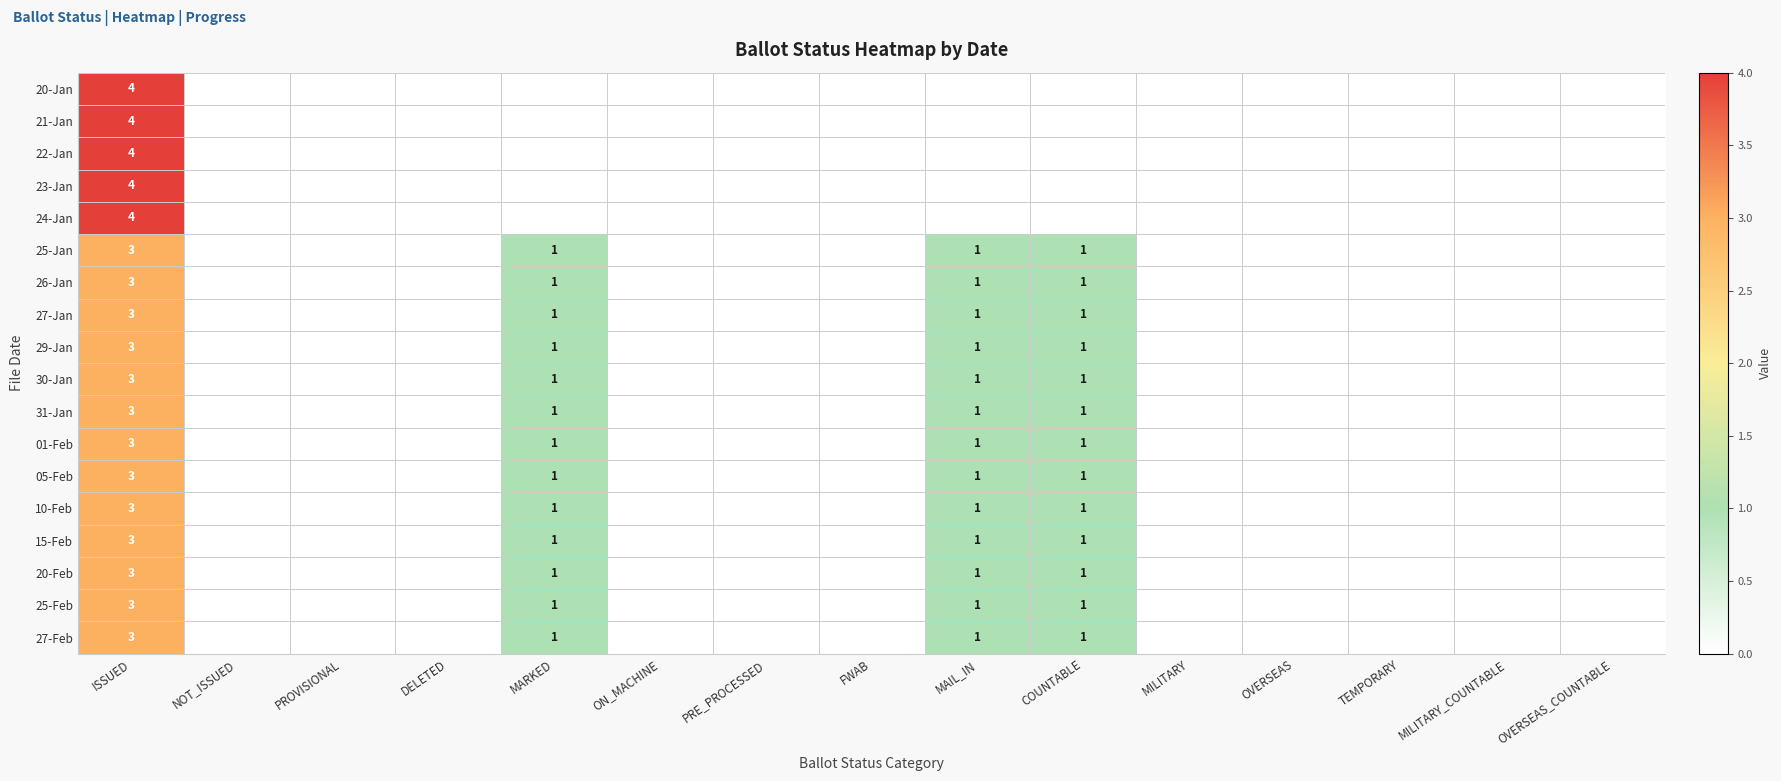

True or false: 20-Jan has a value of 7 at ISSUED.

False